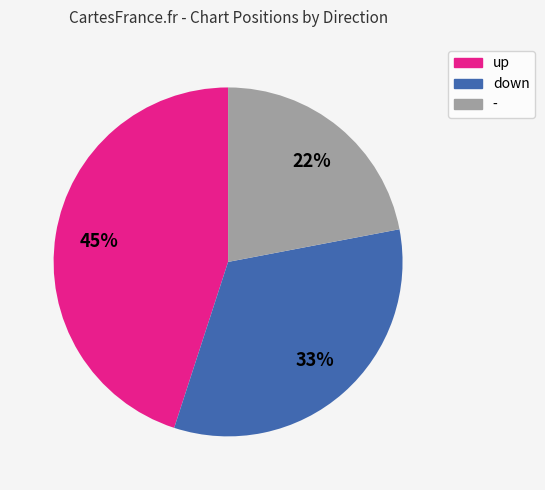

Approximately how many times larger is the value at down compared to up?

0.7